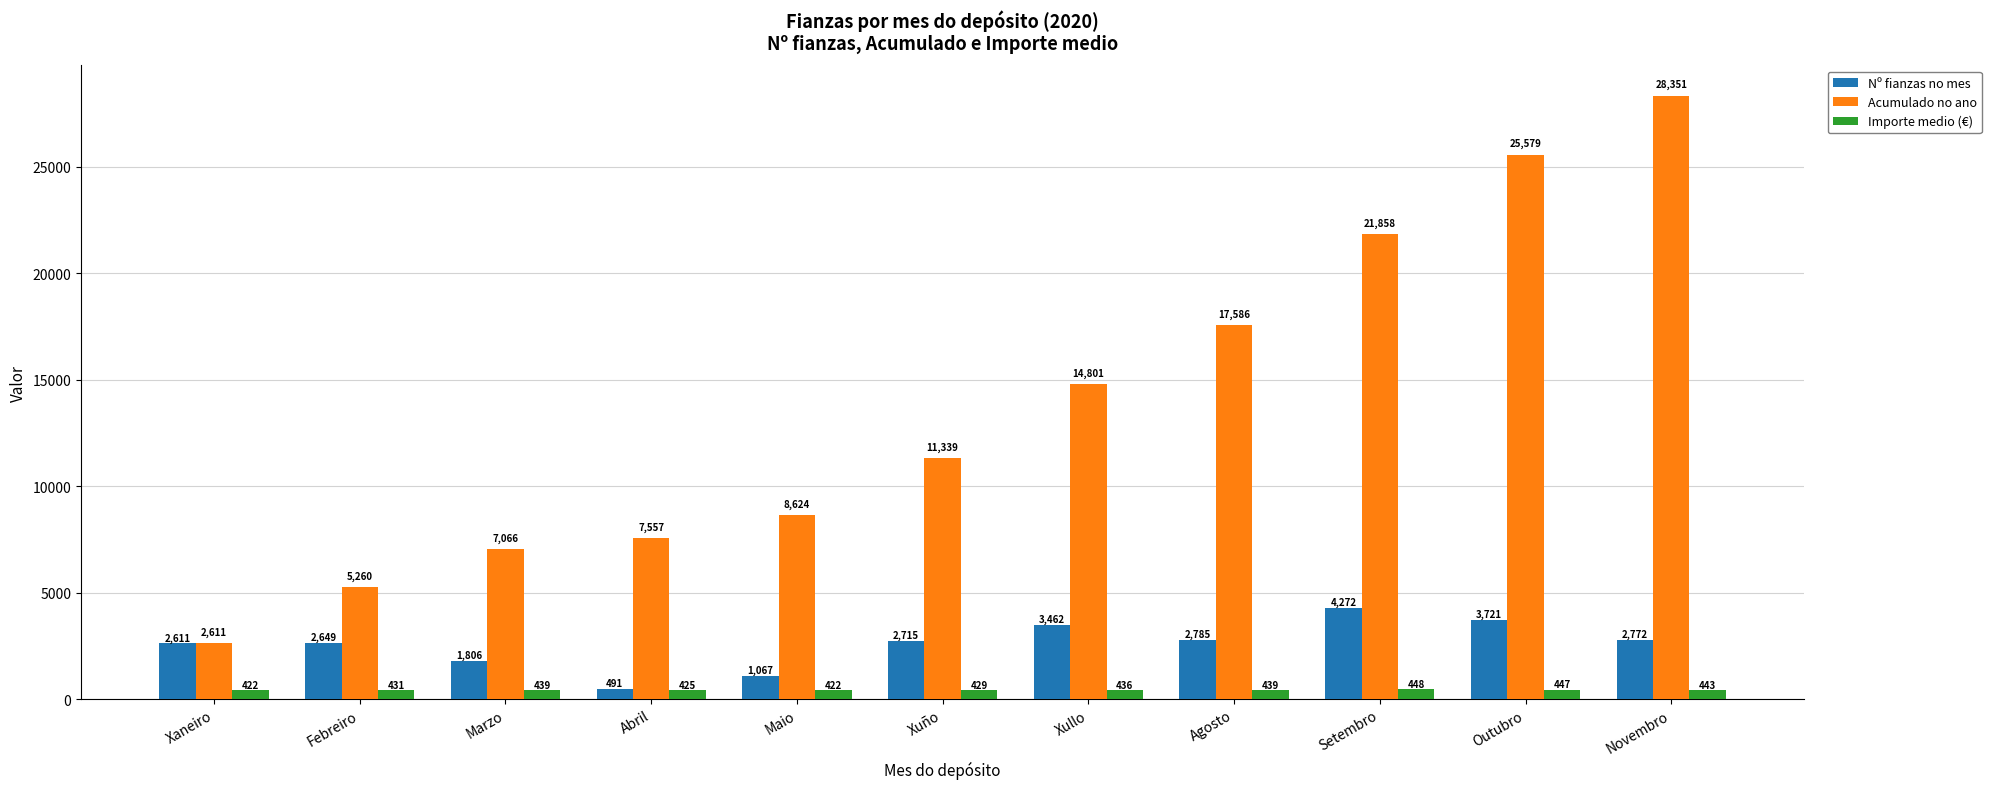

How many data points in Importe medio (€) are less than 435?

5